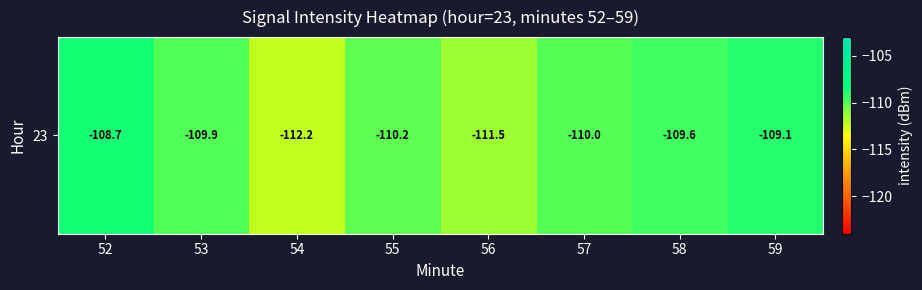

The value at 52 is -108.7. True or false?

True